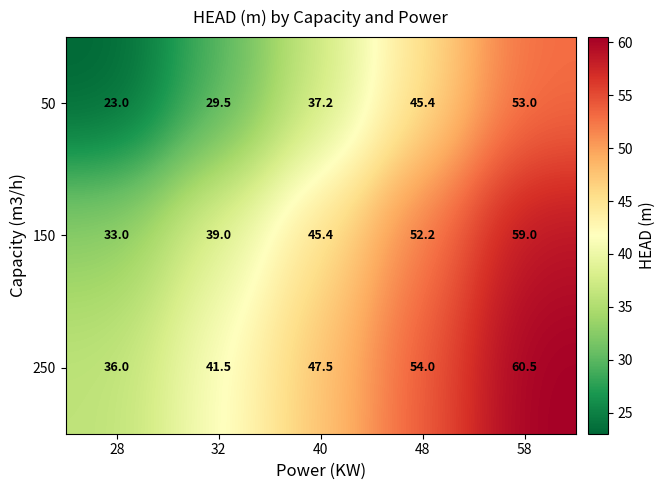

What is the average value of the 150 series?

45.7